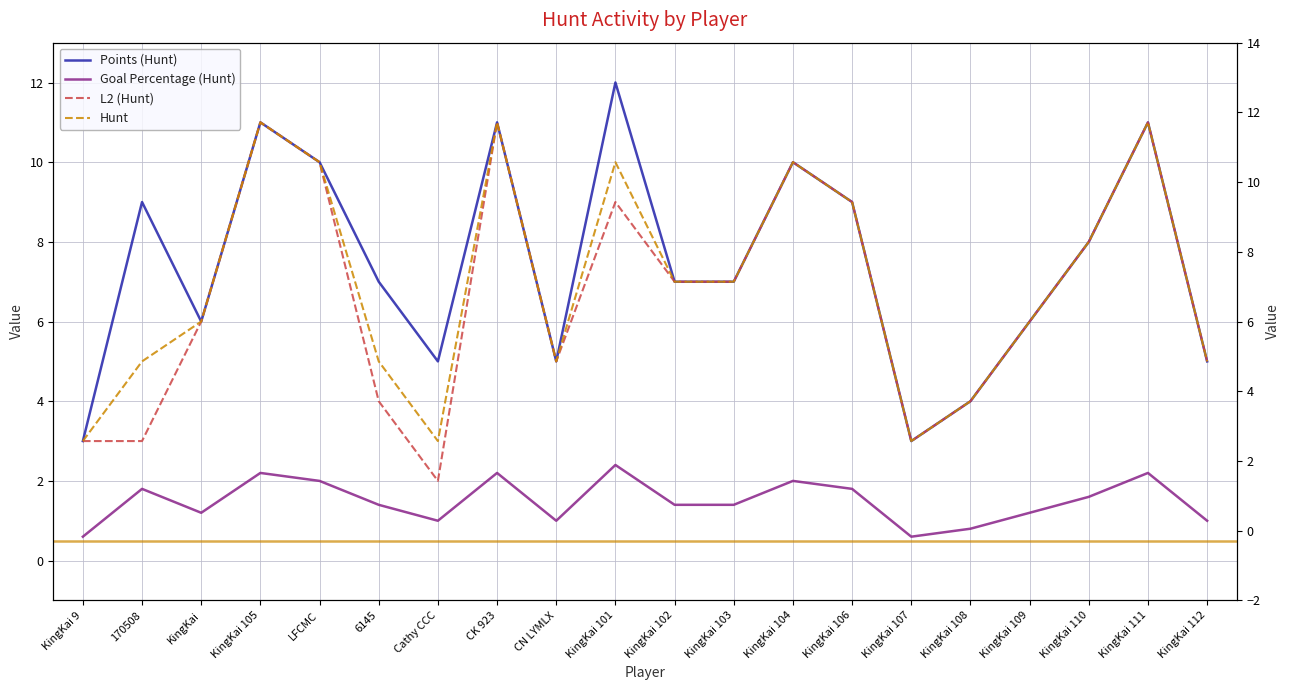

What is the value of the L2 (Hunt) point at the 7th from the left?

2.0